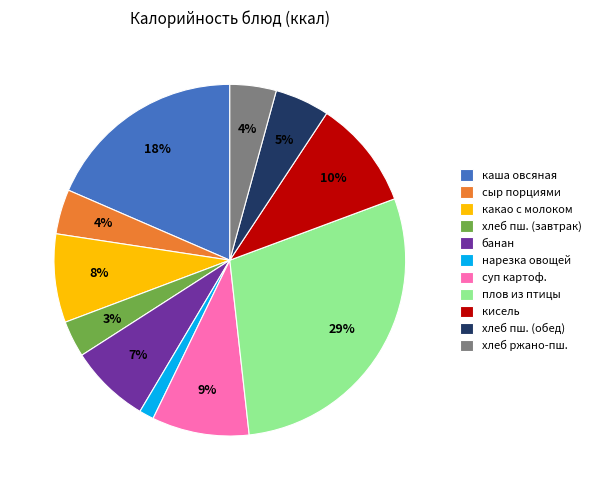

True or false: банан accounts for 7% of the total.

True